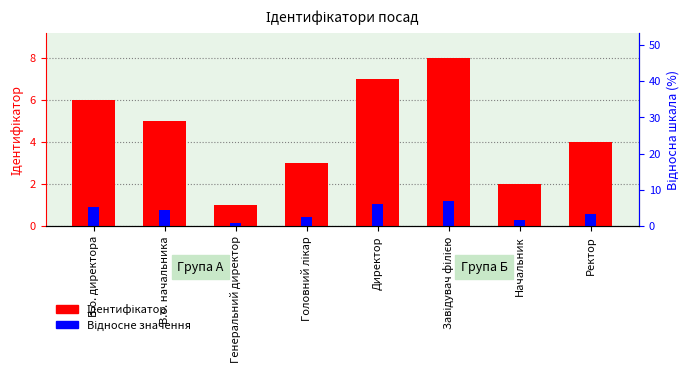

Reading right to left, transcribe all the data shown in this chart.

Ідентифікатор: Ректор=4.0	Начальник=2.0	Завідувач філією=8.0	Директор=7.0	Головний лікар=3.0	Генеральний директор=1.0	В.о. начальника=5.0	В.о. директора=6.0
Відносне значення: Ректор=0.6	Начальник=0.3	Завідувач філією=1.2	Директор=1.1	Головний лікар=0.4	Генеральний директор=0.1	В.о. начальника=0.8	В.о. директора=0.9